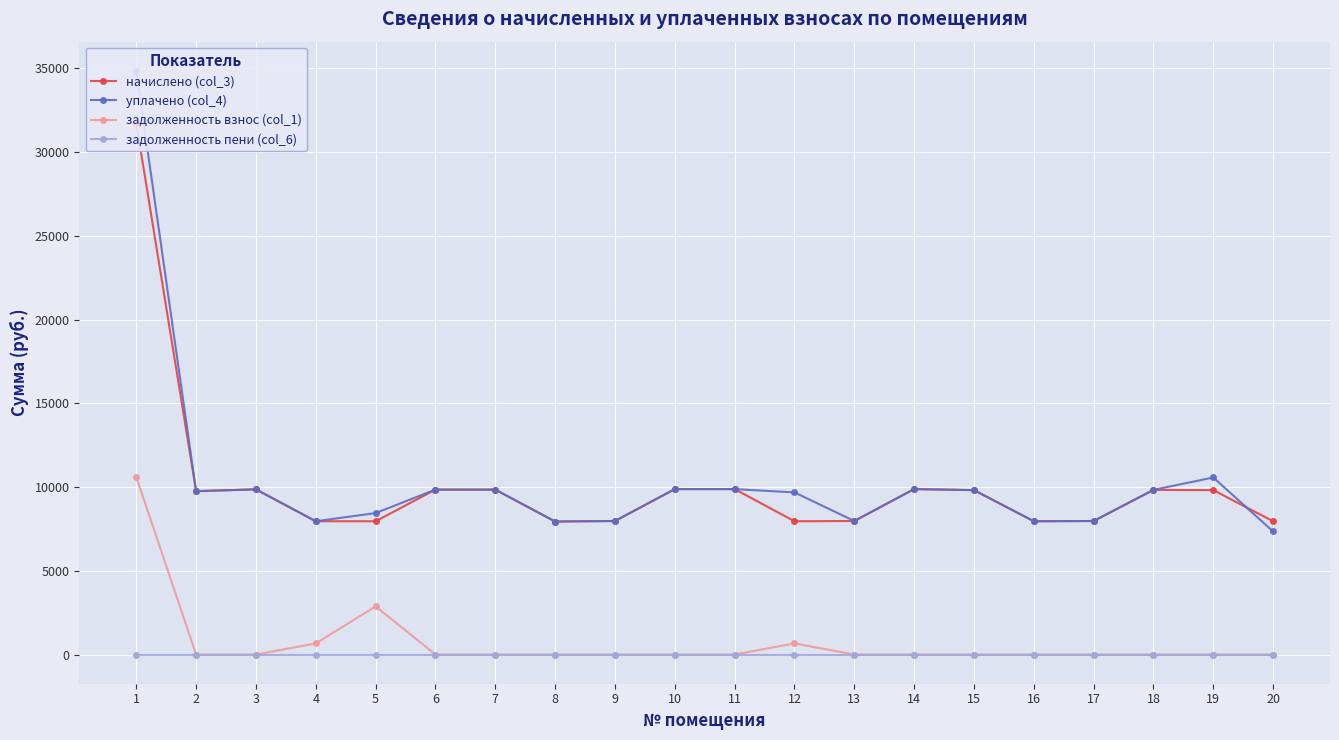

Which category has the highest value across all series?

1